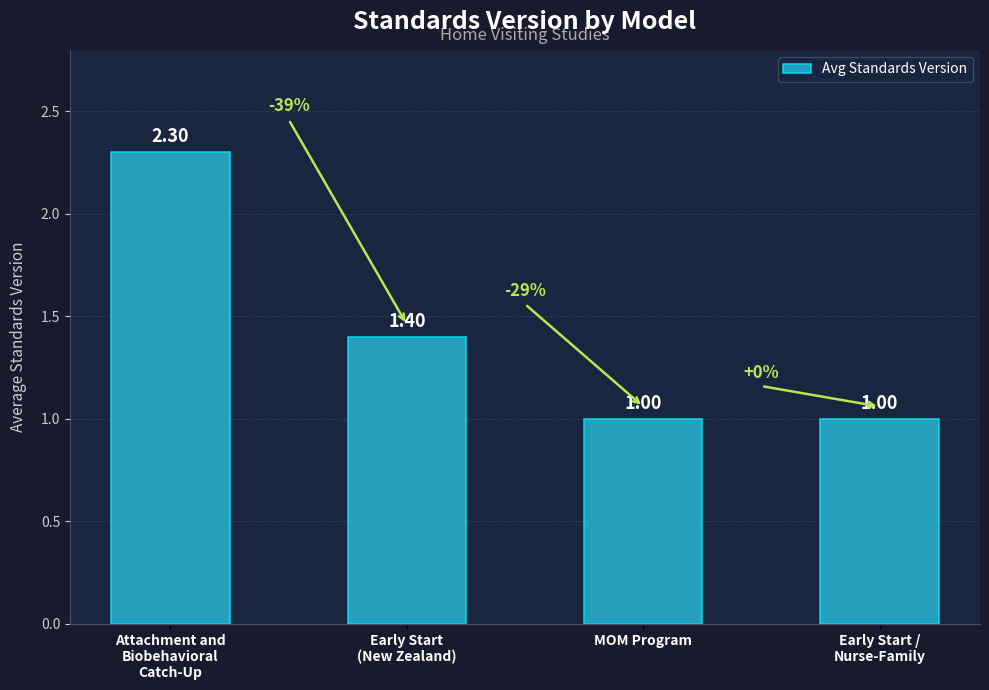

What is the label of the 2nd bar from the right?

MOM Program